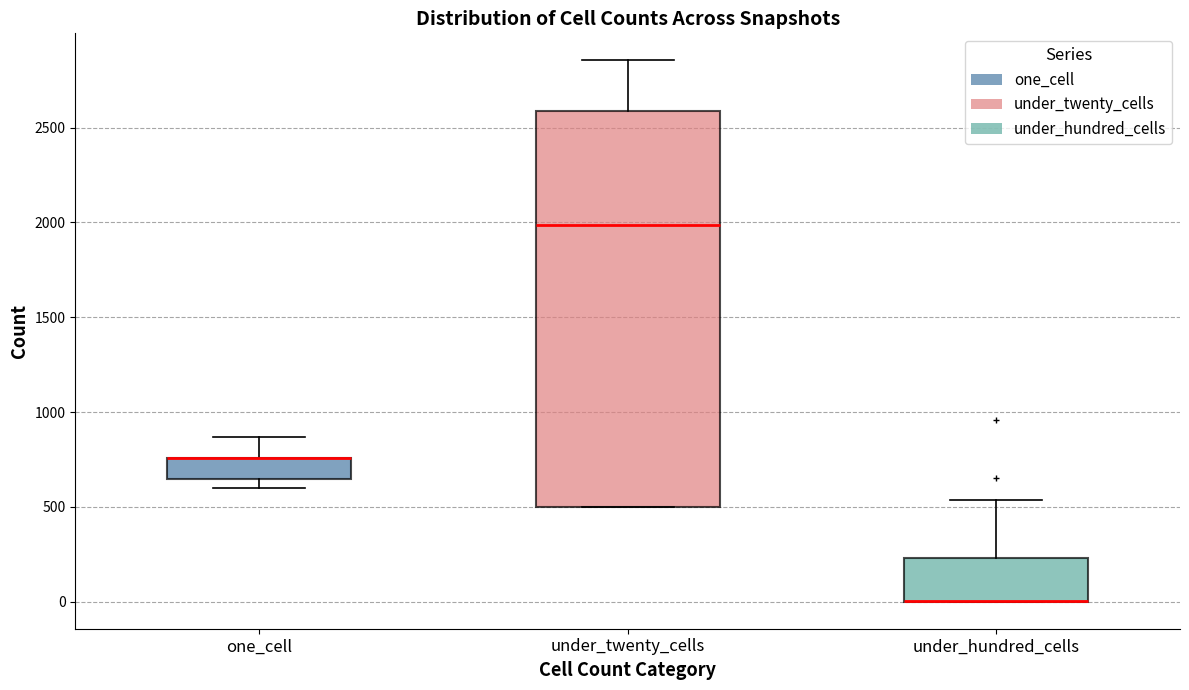

Reading left to right, transcribe this box plot: for each box, give where its median line is, the range the box spans, and where its two whiskers end, as read against the y-axis. The values are not printed on the chart, so give them approximately, as read against the axis.

one_cell: median 750 (drawn on the box's upper edge), box 650 to 750, whiskers 600 to 850
under_twenty_cells: median 2000, box 500 to 2600, whiskers 500 to 2850
under_hundred_cells: median 0 (drawn on the box's lower edge), box 0 to 250, whiskers 0 to 550